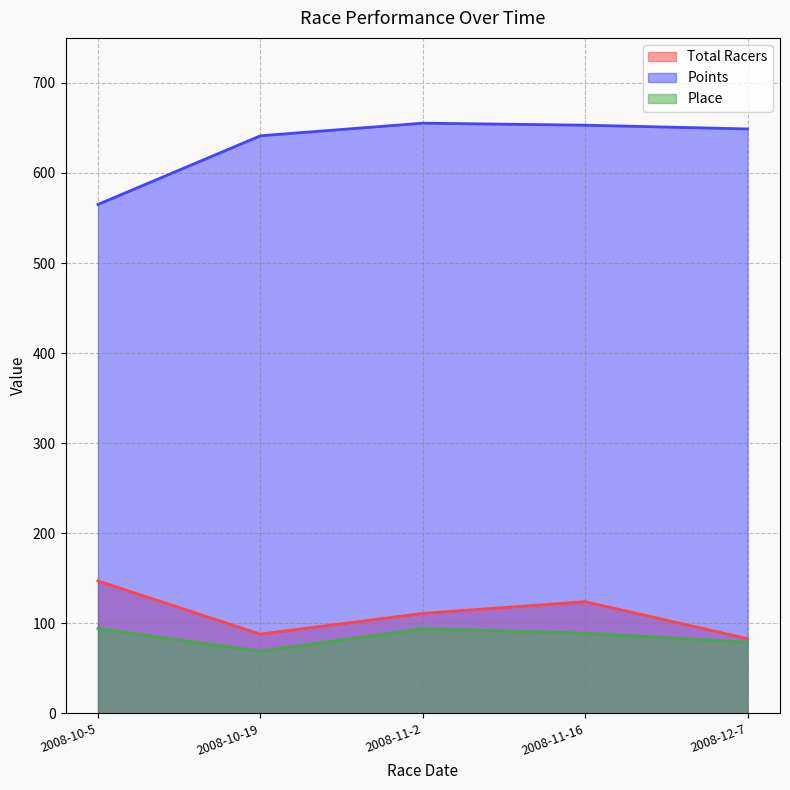

Is the value of Points at 2008-10-5 greater than the value of Place at 2008-11-2?

Yes